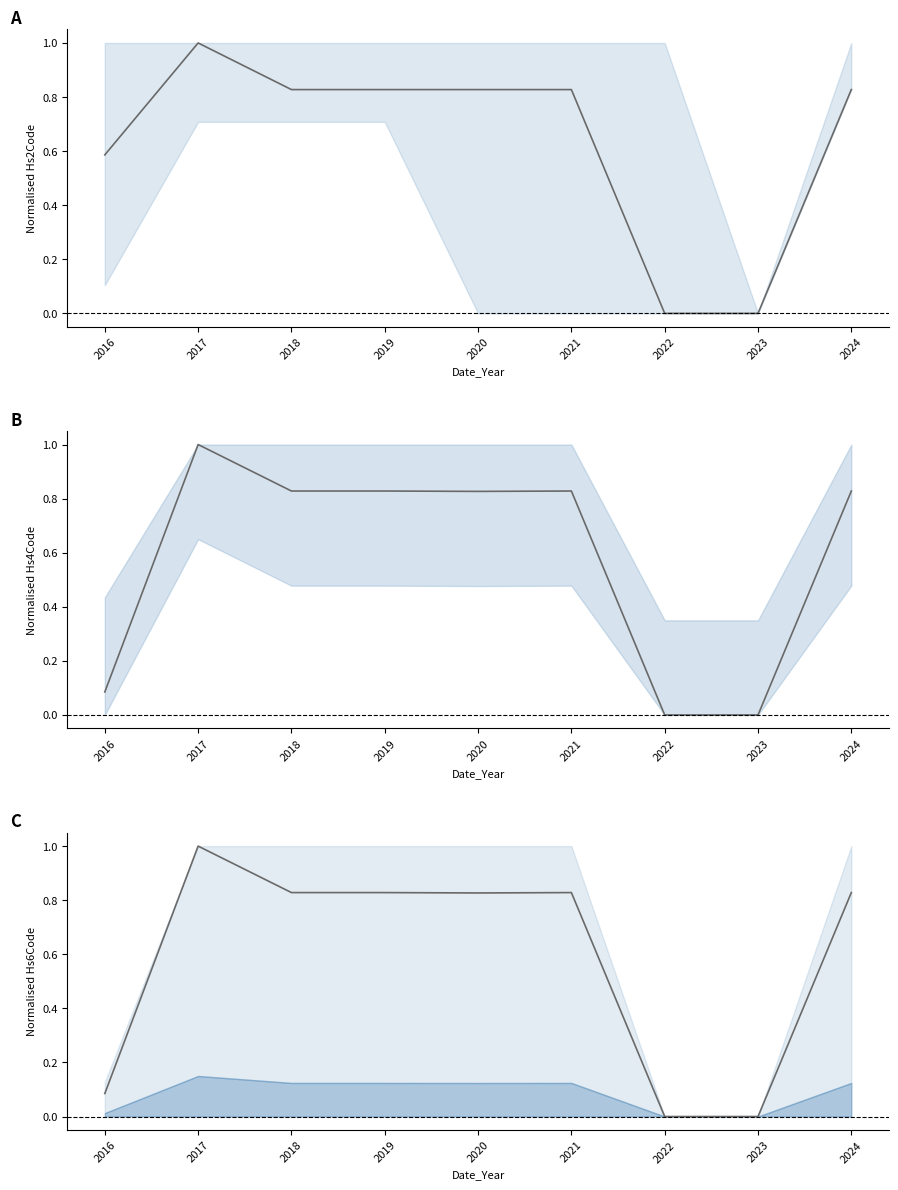

At which category does Hs2Code mean reach its first local peak?

2017